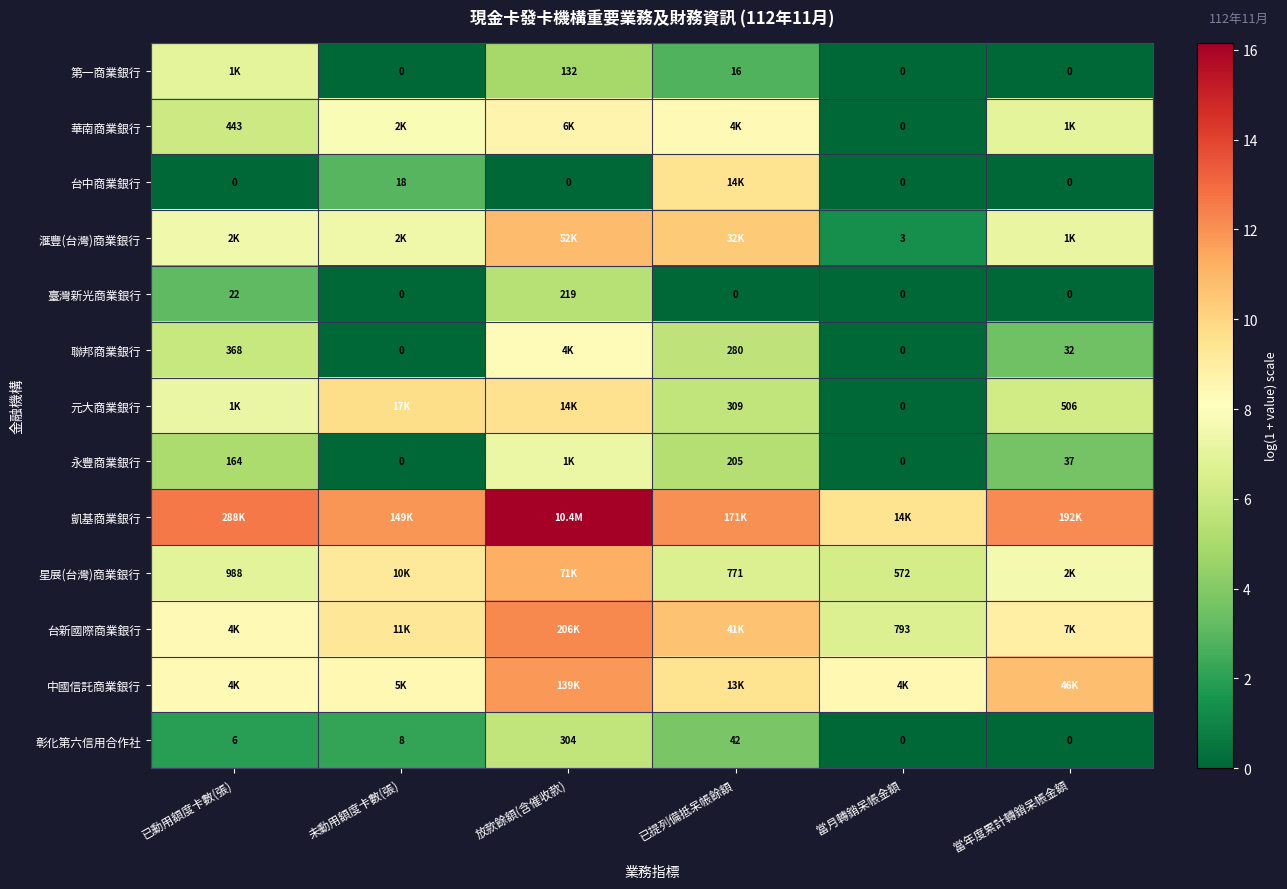

At which label is 臺灣新光商業銀行 closest to 109?

已動用額度卡數(張)